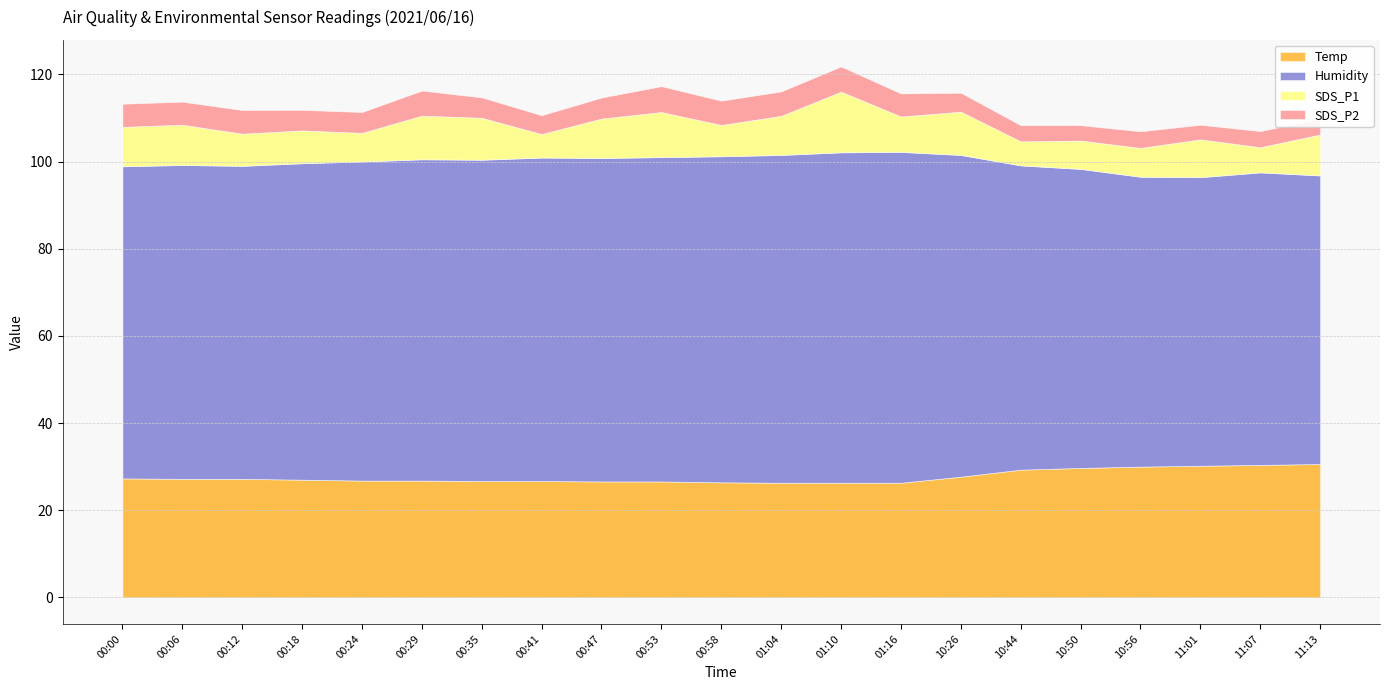

What position from the right is 00:41?

14